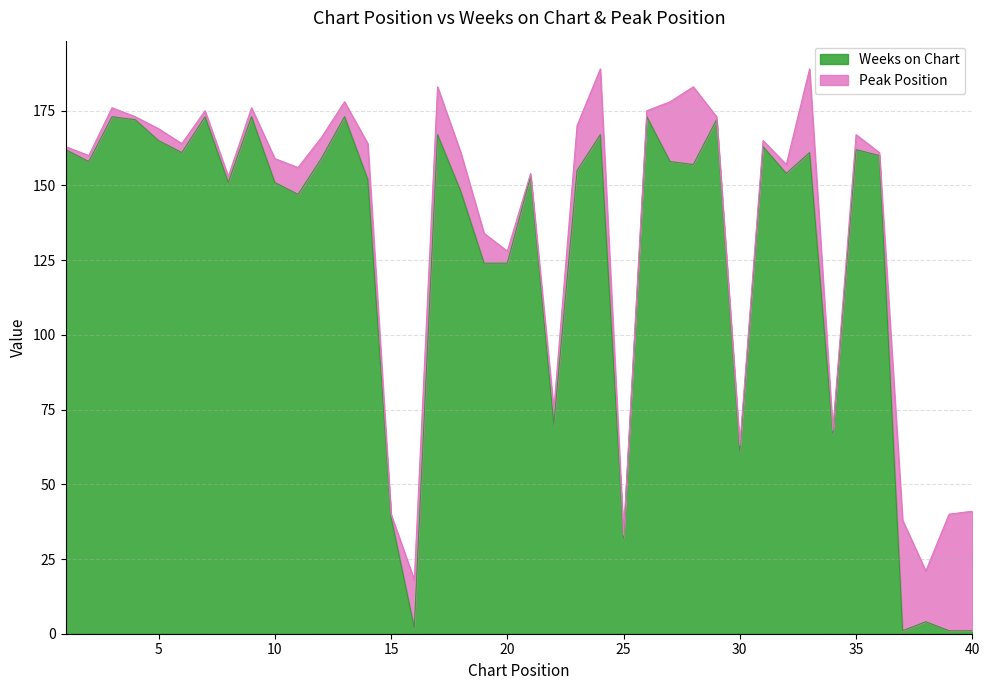

What is the value of the 35th point from the left?

162